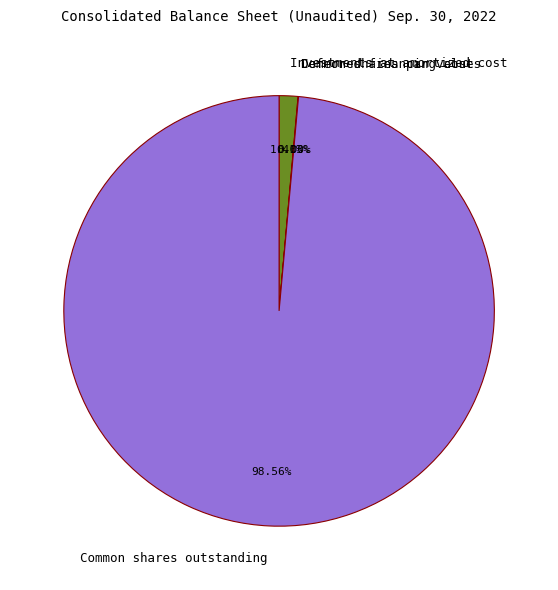

Which slice is the smallest?

Common shares par value